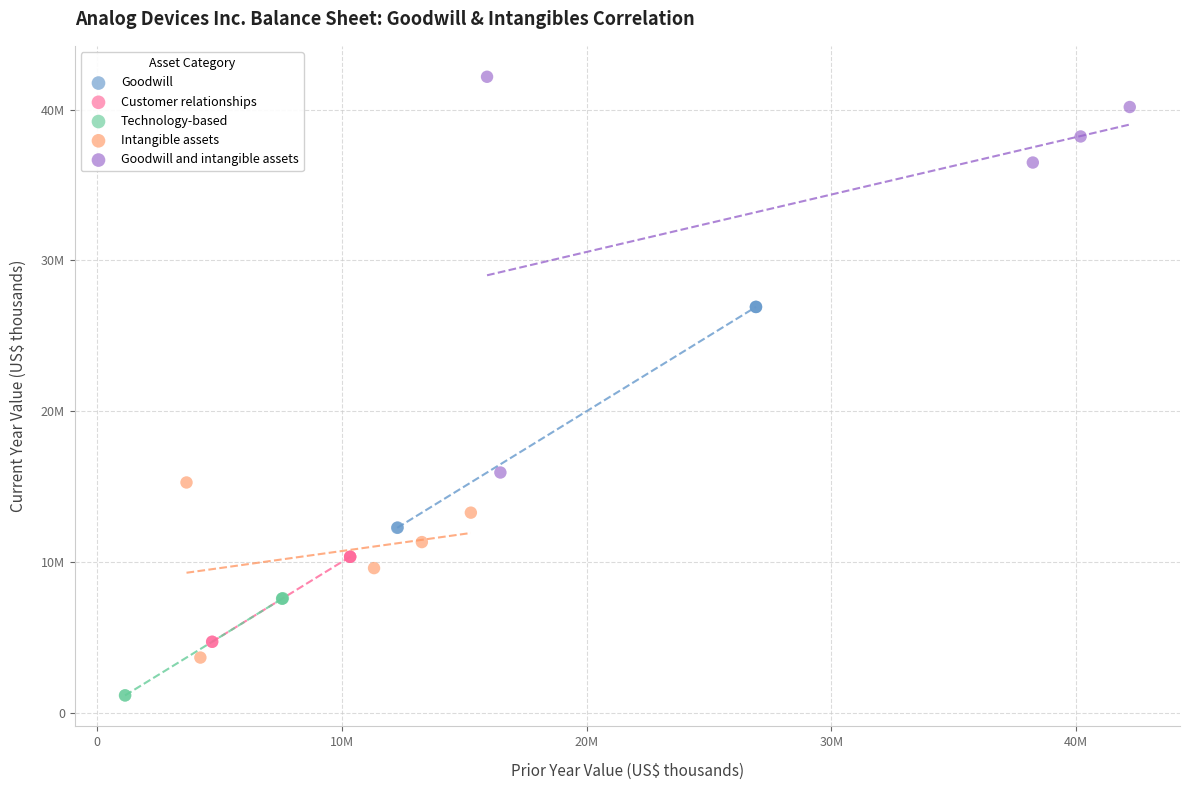

Which series contains the lowest Y value?

Technology-based